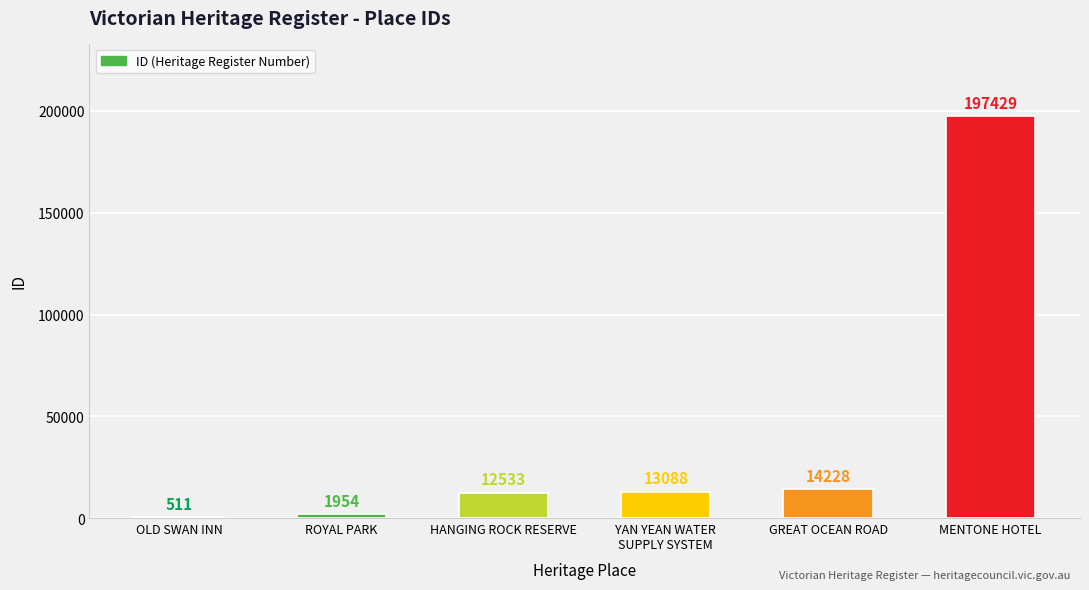

Approximately how many times larger is the value at GREAT OCEAN ROAD compared to OLD SWAN INN?

27.8